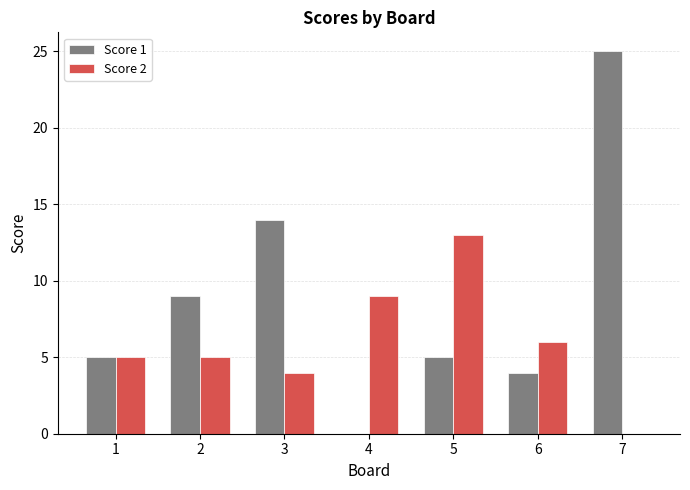

Is the value of Score 1 at 1 greater than the value of Score 2 at 4?

No